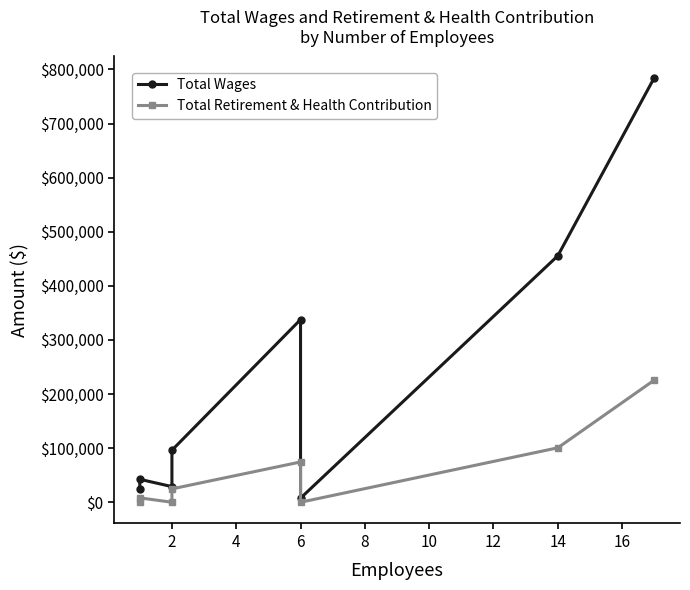

Count the number of data series in this chart.

2